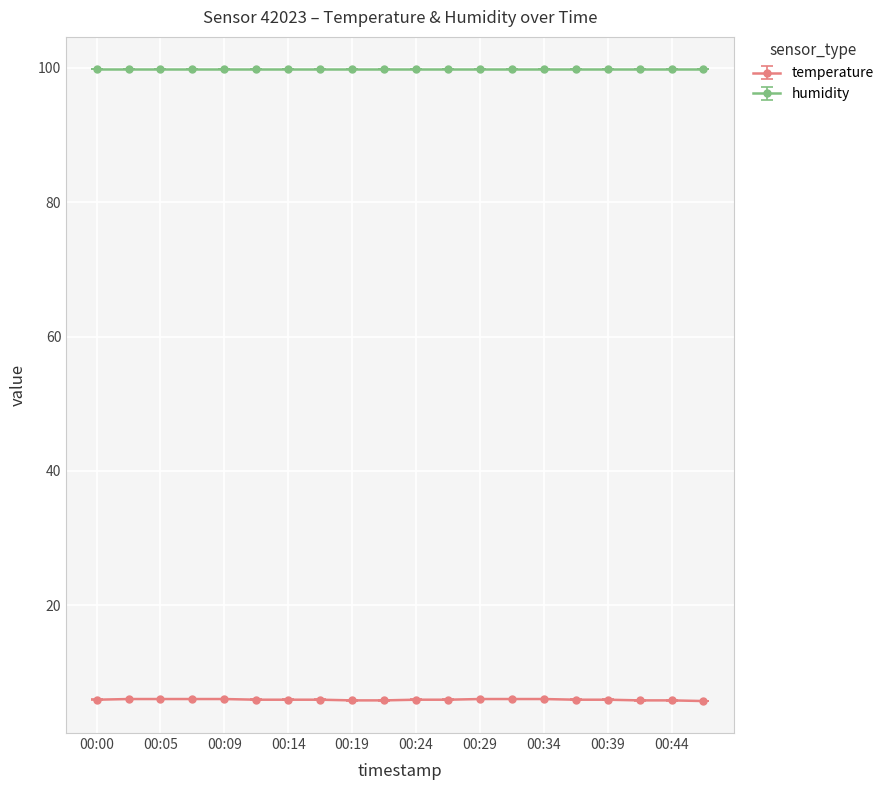

True or false: temperature and humidity cross at least once.

False